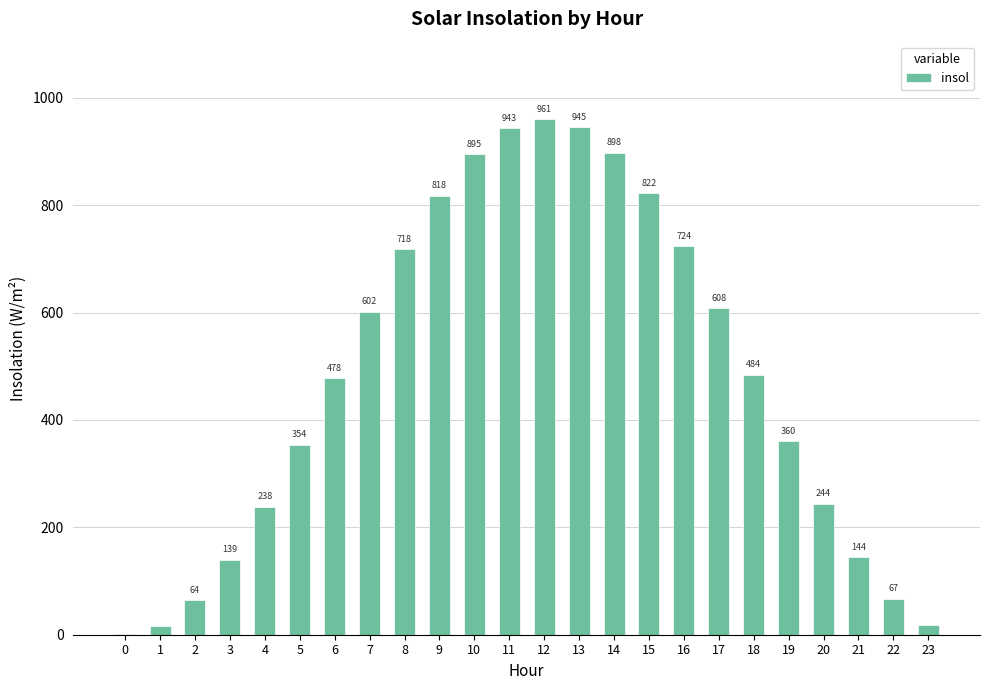

Where is the data nearest to the value 480?

6